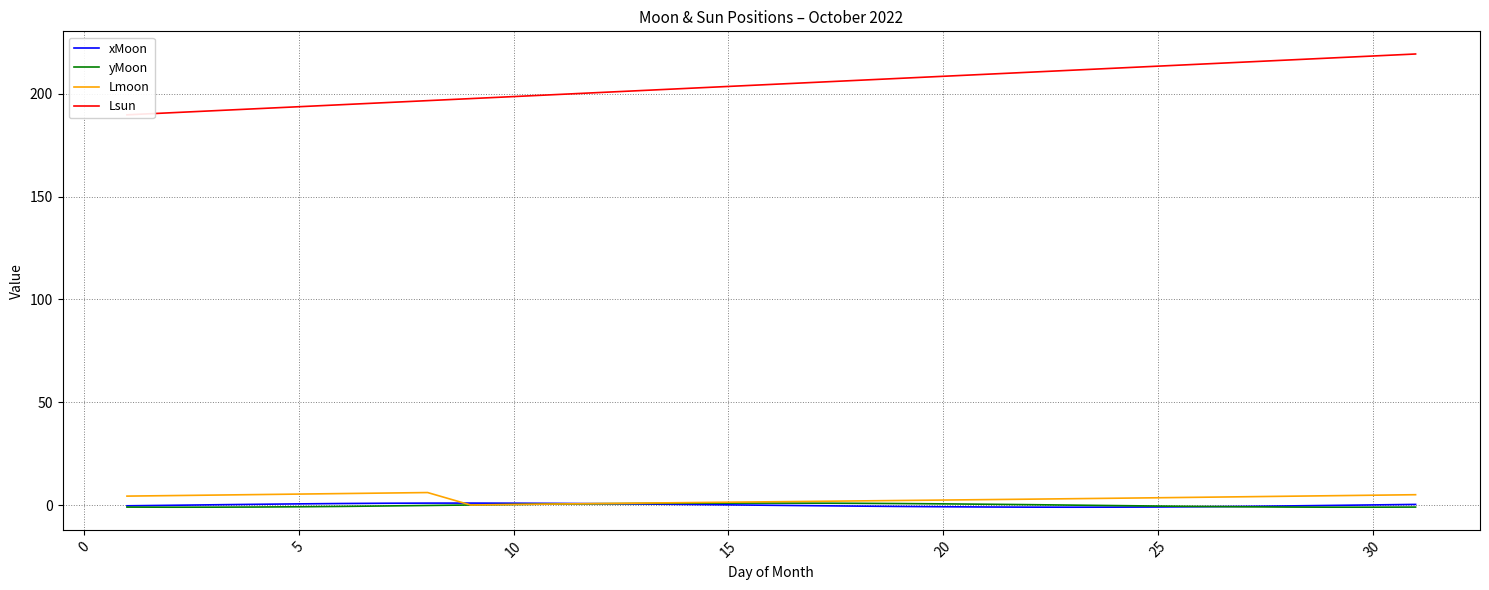

How many lines are shown in the chart?

4